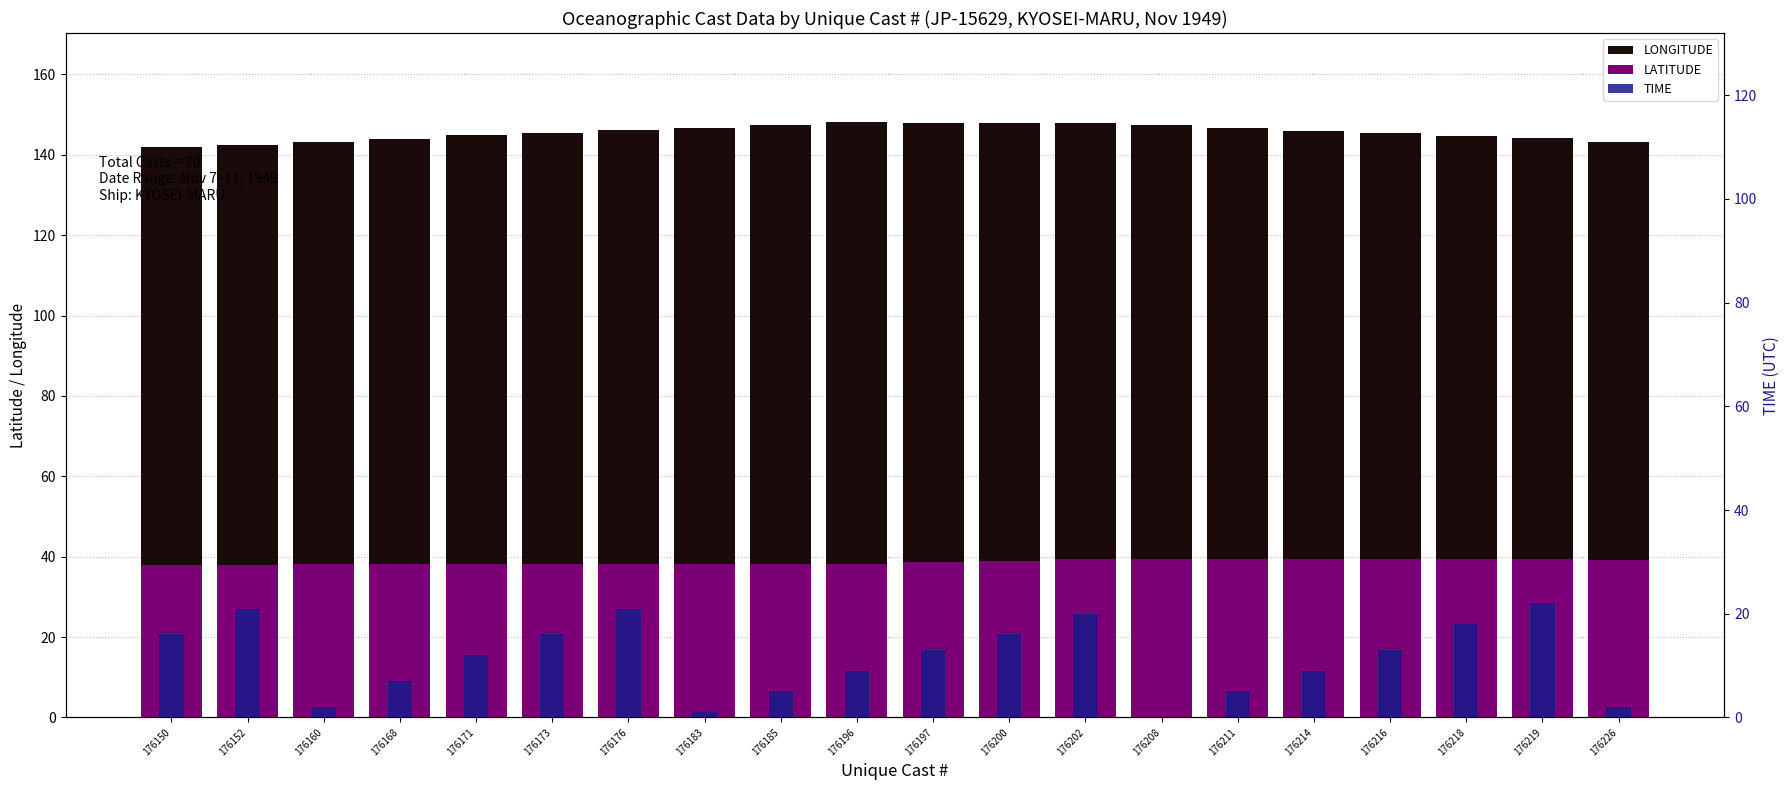

How many bars are there in total?

60